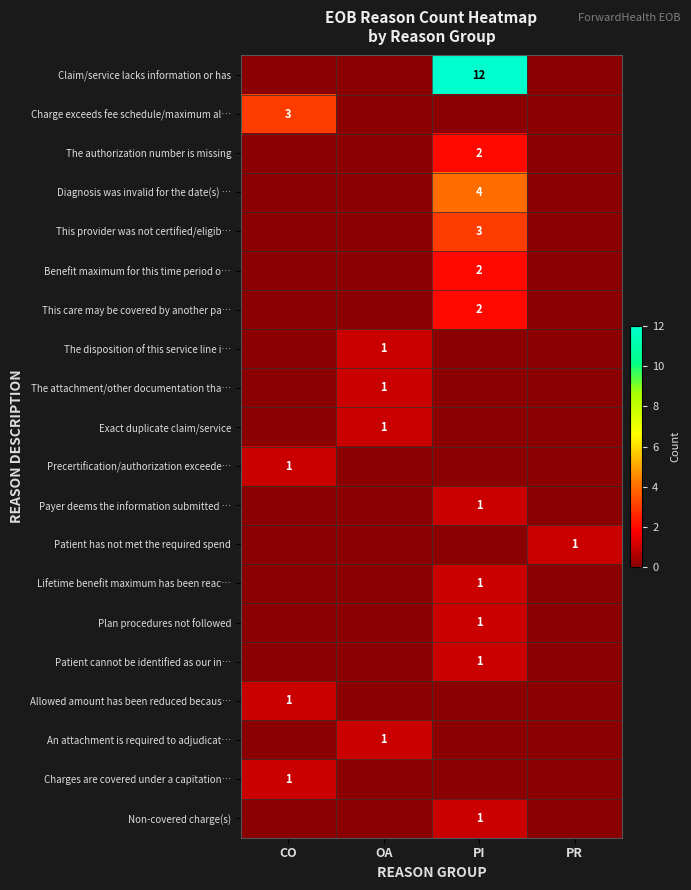

The Lifetime benefit maximum has been reac… series shows 1 at PI. True or false?

True